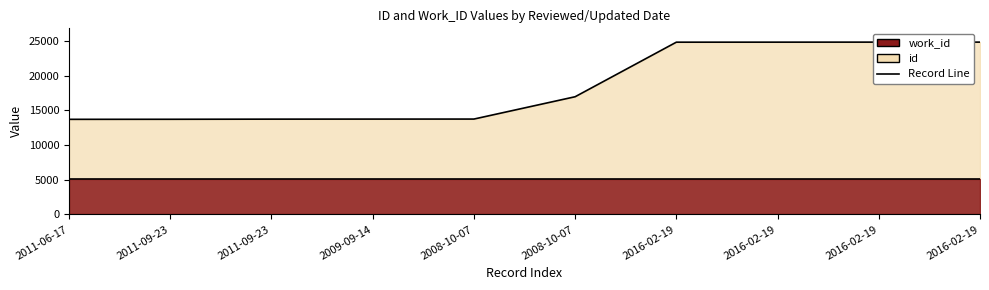

Reading right to left, transcribe all the data shown in this chart.

2016-02-19=24831	2016-02-19=24830	2016-02-19=24826	2016-02-19=24822	2008-10-07=16960	2008-10-07=13743	2009-09-14=13739	2011-09-23=13732	2011-09-23=13713	2011-06-17=13705